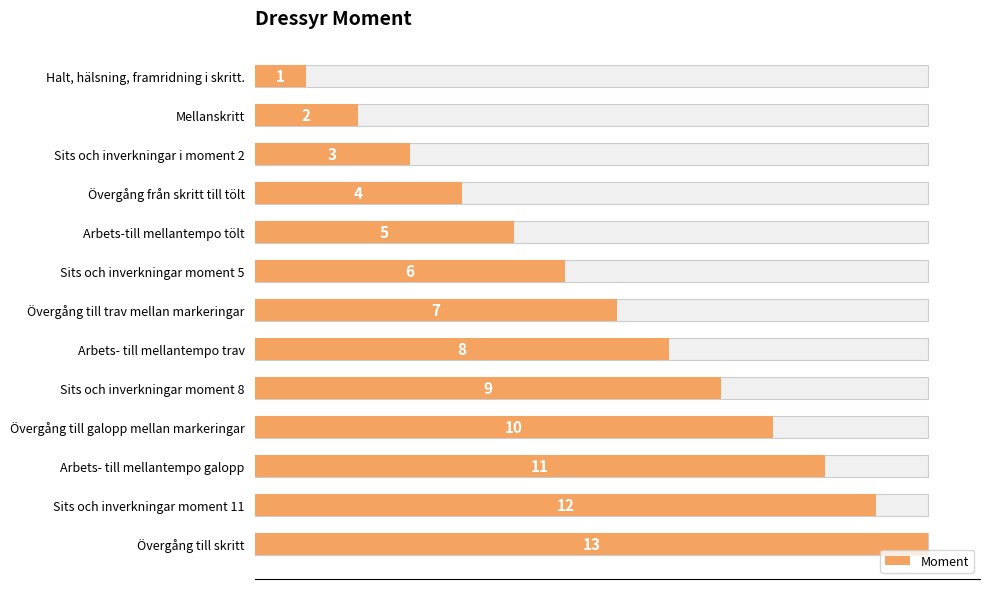

How many values are below 7?

6